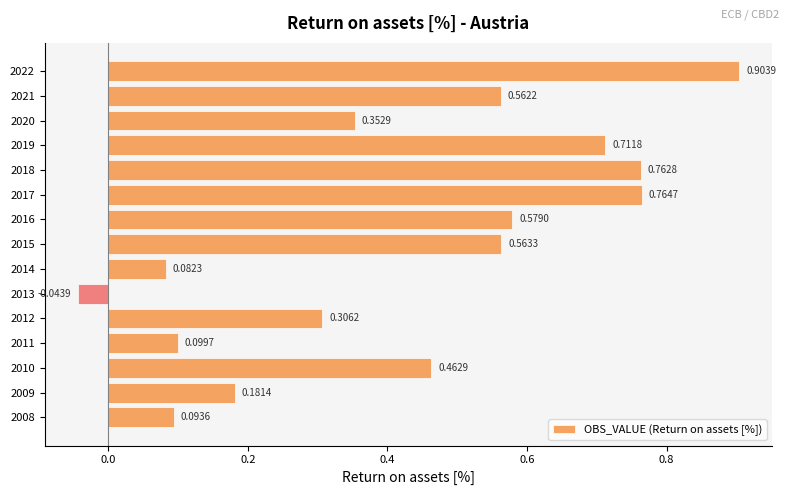

What is the change in value from 2014 to 2022?

+0.8